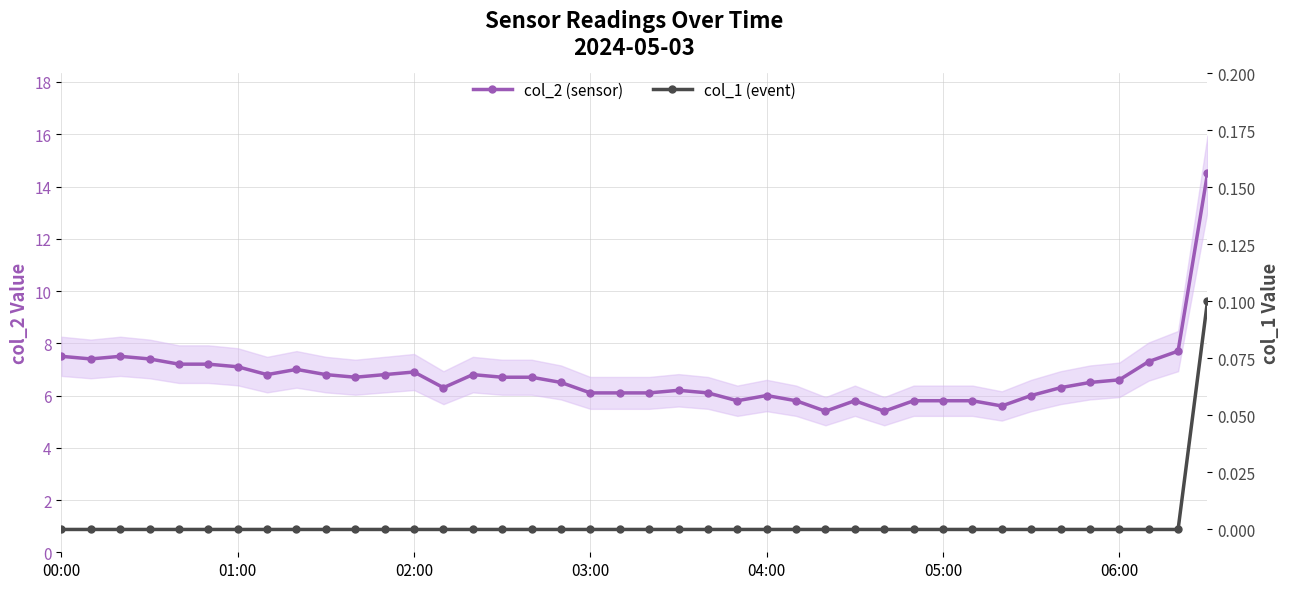

The value of col_1 (event) at 10 is 0.0. True or false?

True